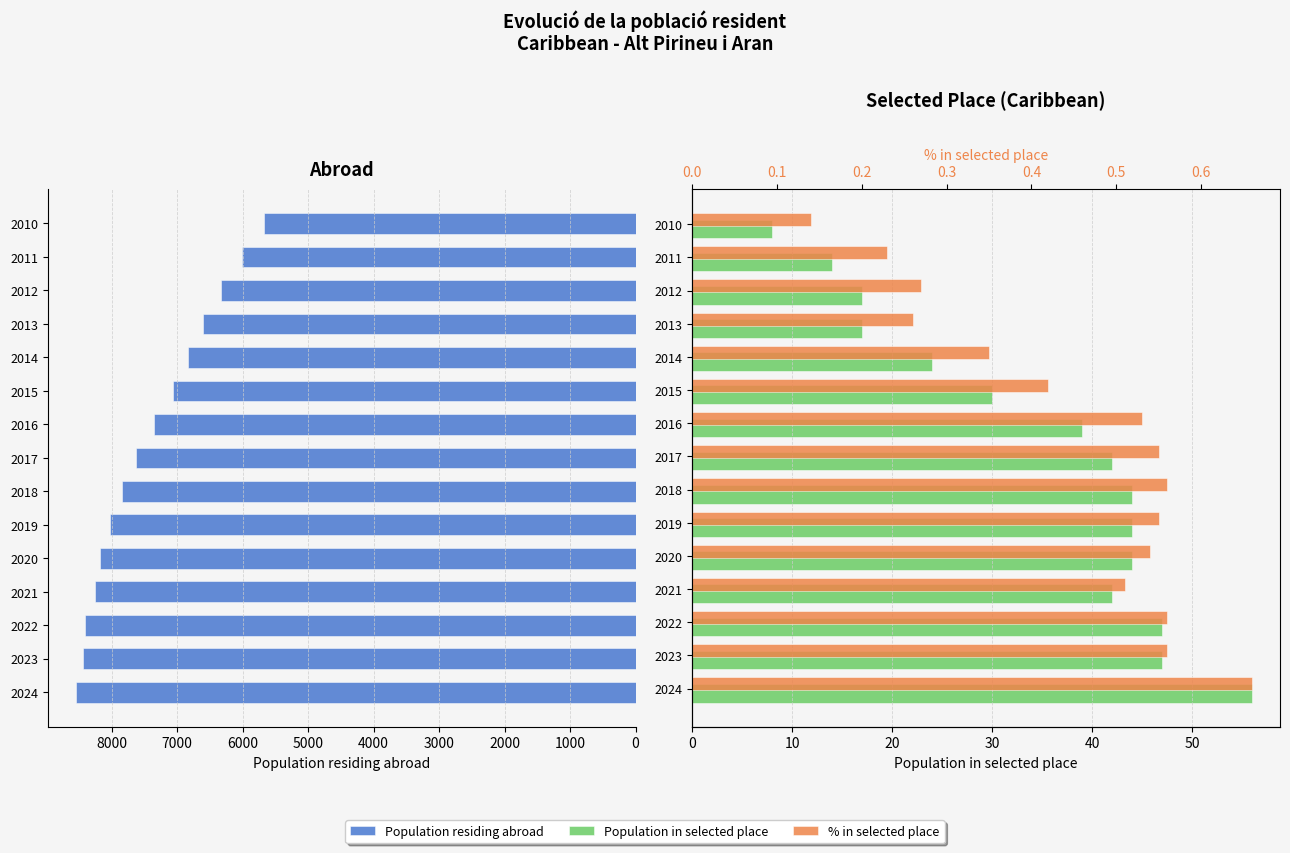

What are all the series names shown in the legend?

Population residing abroad, Population in selected place, % in selected place